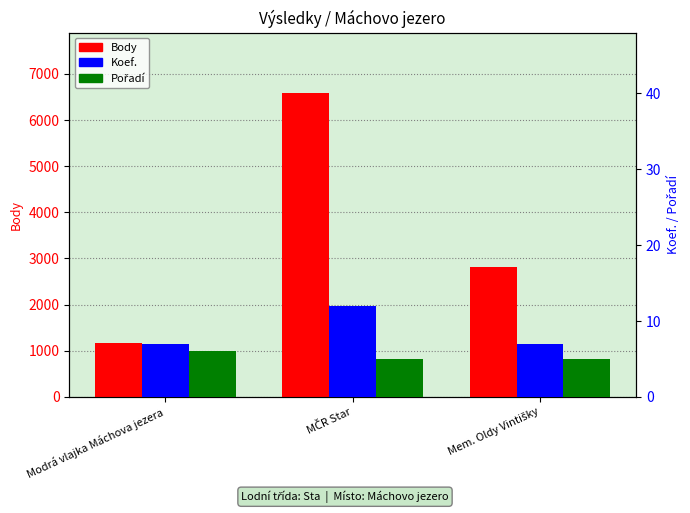

What is the total value across all series at Mem. Oldy Vintišky?

2826